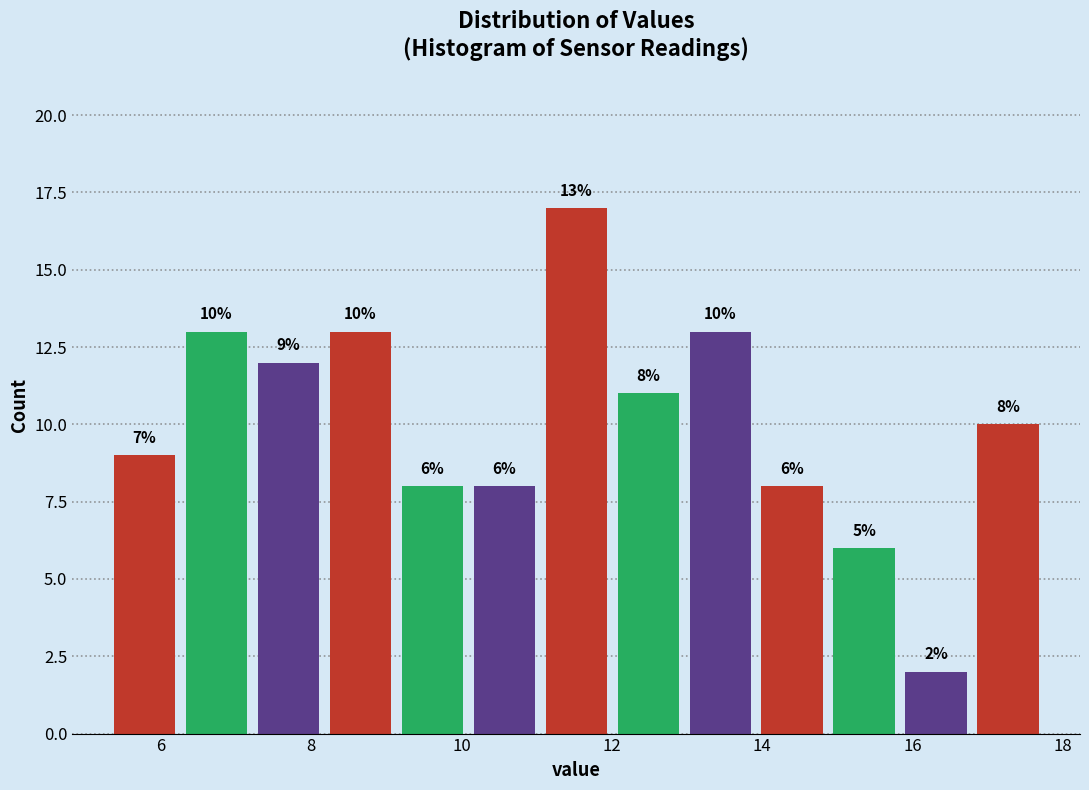

Which range on the x-axis has the tallest bar?

11.0 to 12.0